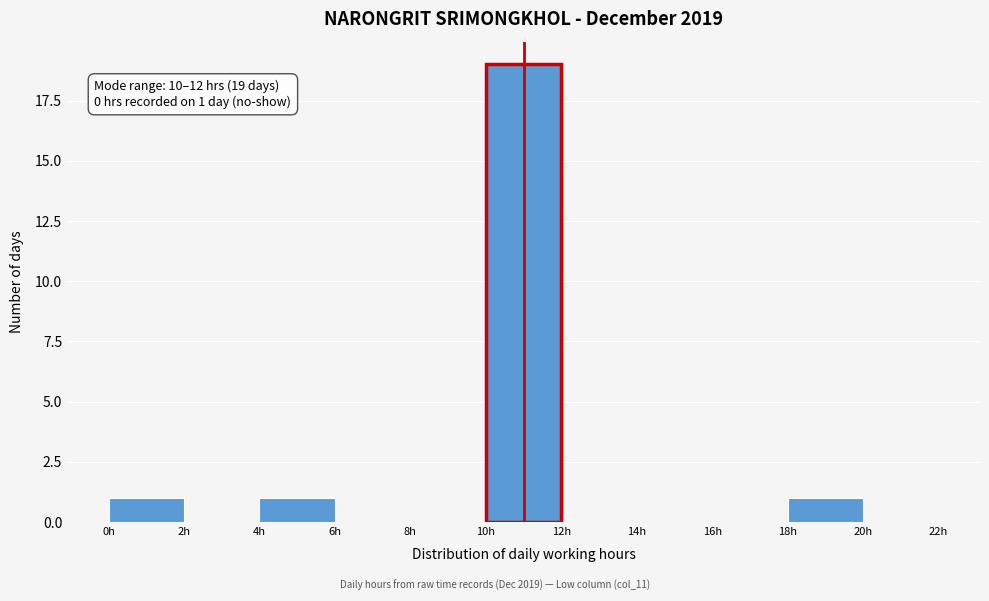

Which range on the x-axis has the tallest bar?

10 to 12